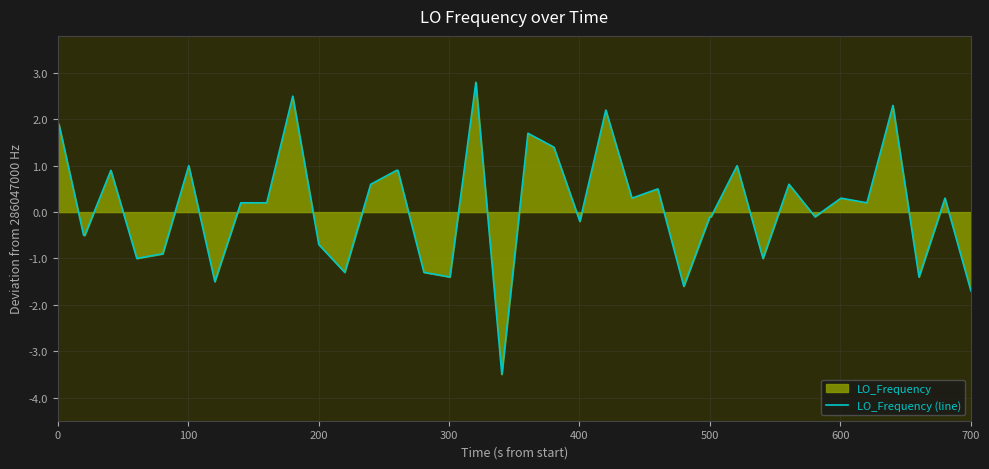

What is the minimum value shown in the chart?

-3.5